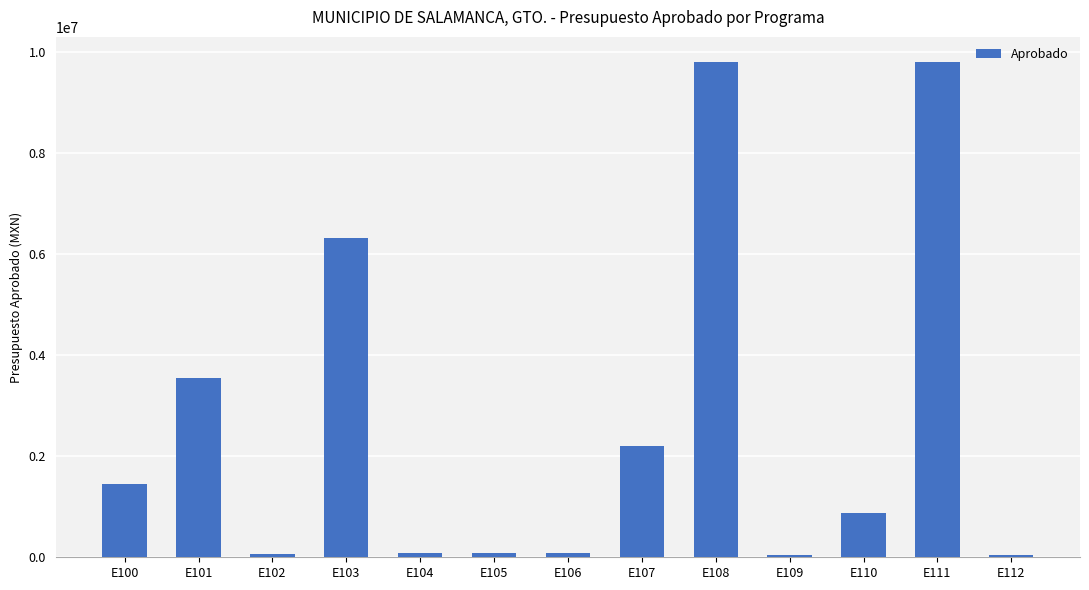

Is it true that the value at E100 is 318663?

False